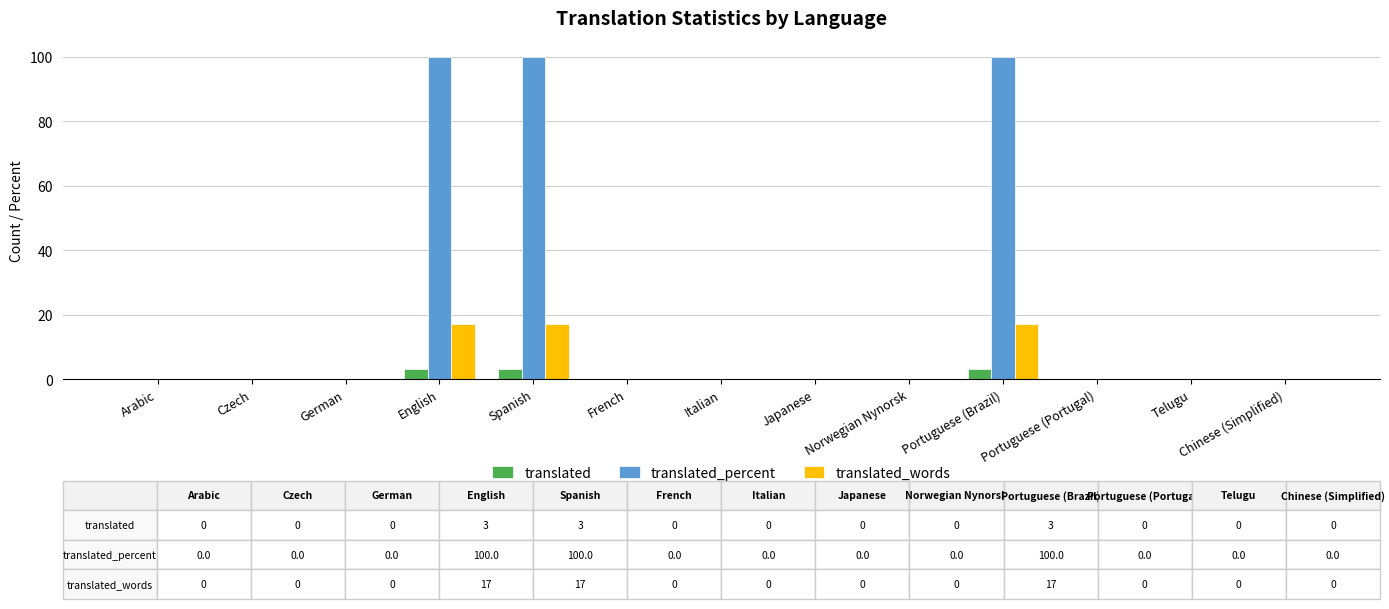

How many data points does each series have?

13